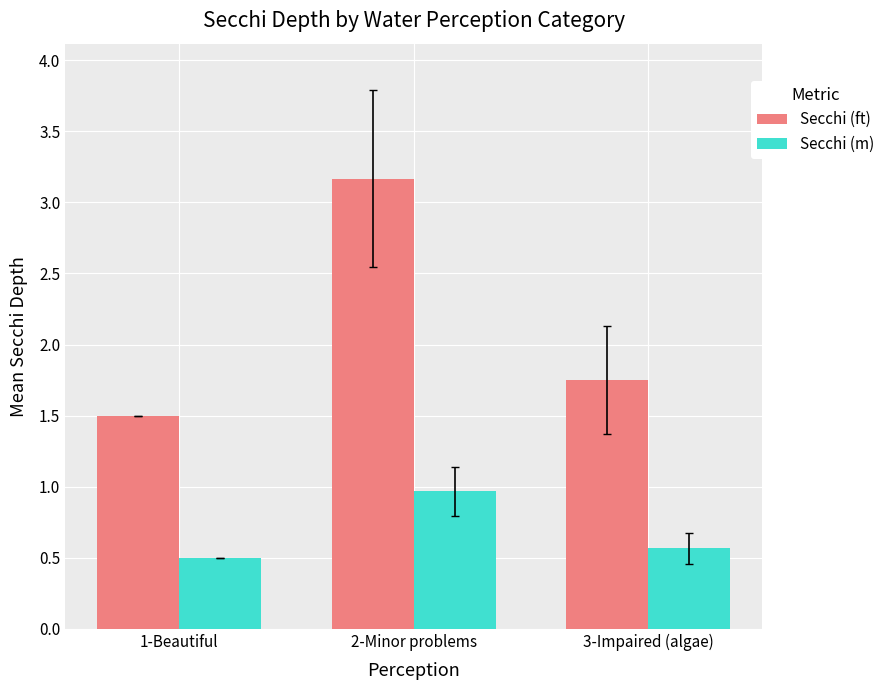

What is the label of the 3rd bar from the left?

3-Impaired (algae)